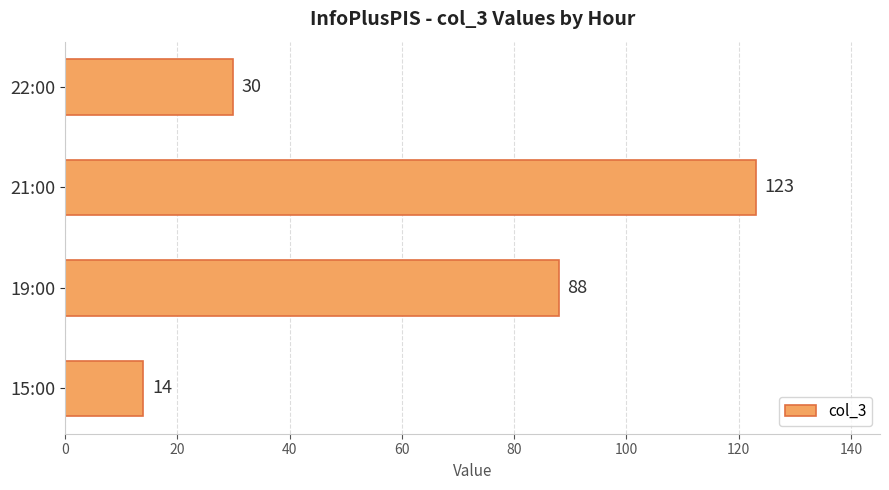

Reading bottom to top, extract all data points from this chart.

15:00=14	19:00=88	21:00=123	22:00=30